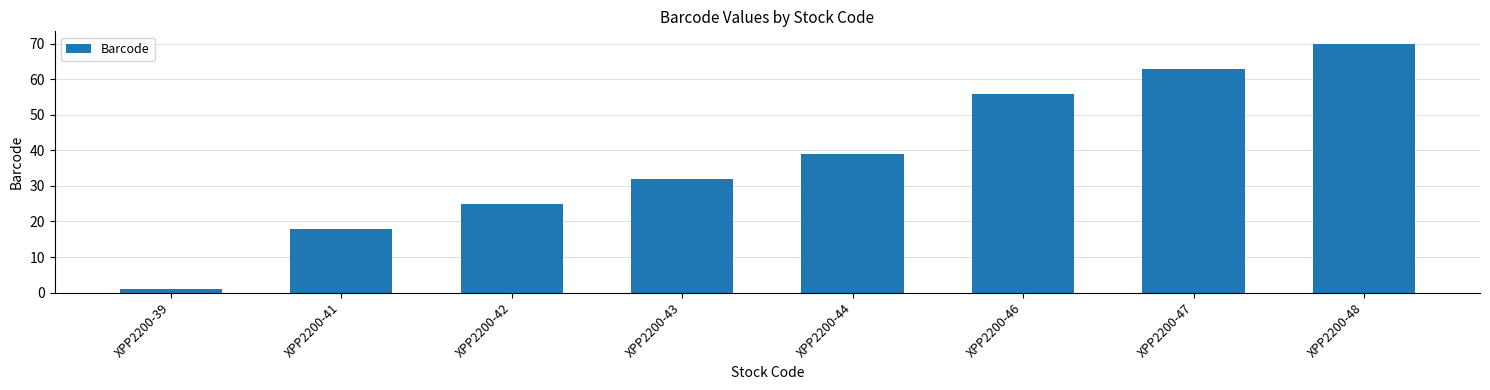

The value at XPP2200-42 is 25. True or false?

True